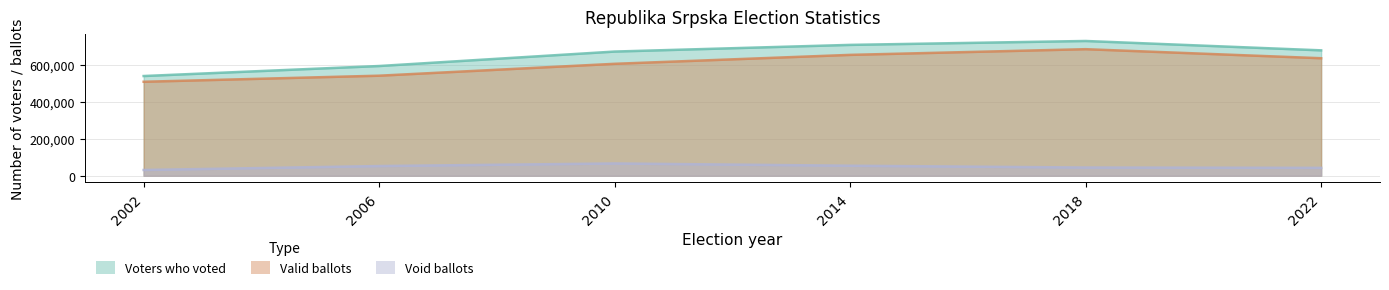

Reading right to left, transcribe all the data shown in this chart.

Voters who voted: 2022=677057	2018=727638	2014=706554	2010=670517	2006=592442	2002=538365
Valid ballots: 2022=634520	2018=683361	2014=652602	2010=604370	2006=540173	2002=507414
Void ballots: 2022=42537	2018=44277	2014=53952	2010=66147	2006=52269	2002=30951